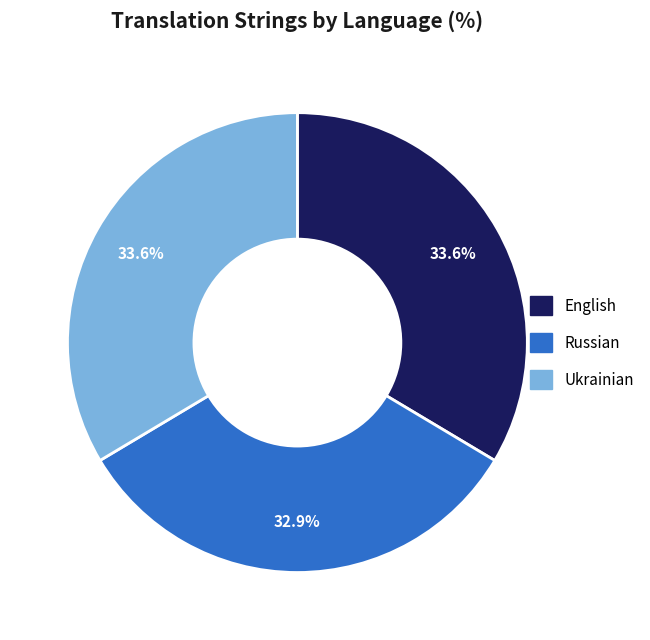

What is the ratio of the value at English to the value at Ukrainian?

1.0